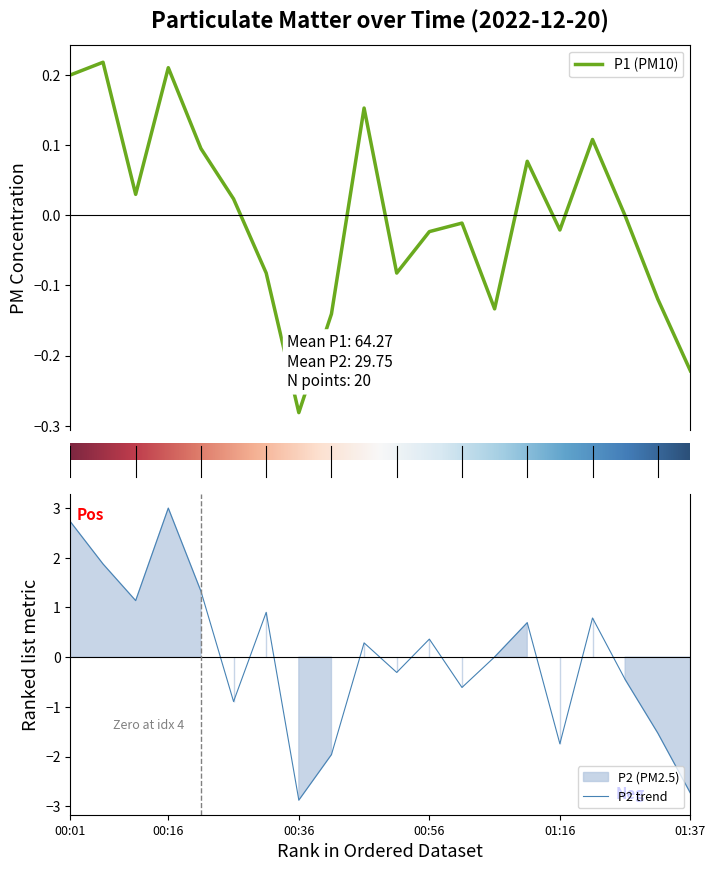

Reading right to left, extract all data points from this chart.

P1: -0.2	-0.1	-0.0	0.1	-0.0	0.1	-0.1	-0.0	-0.0	-0.1	0.2	-0.1	-0.3	-0.1	0.0	0.1	0.2	0.0	0.2	0.2
P2: -2.7	-1.5	-0.4	0.8	-1.7	0.7	0.0	-0.6	0.4	-0.3	0.3	-2.0	-2.9	0.9	-0.9	1.3	3.0	1.1	1.9	2.7